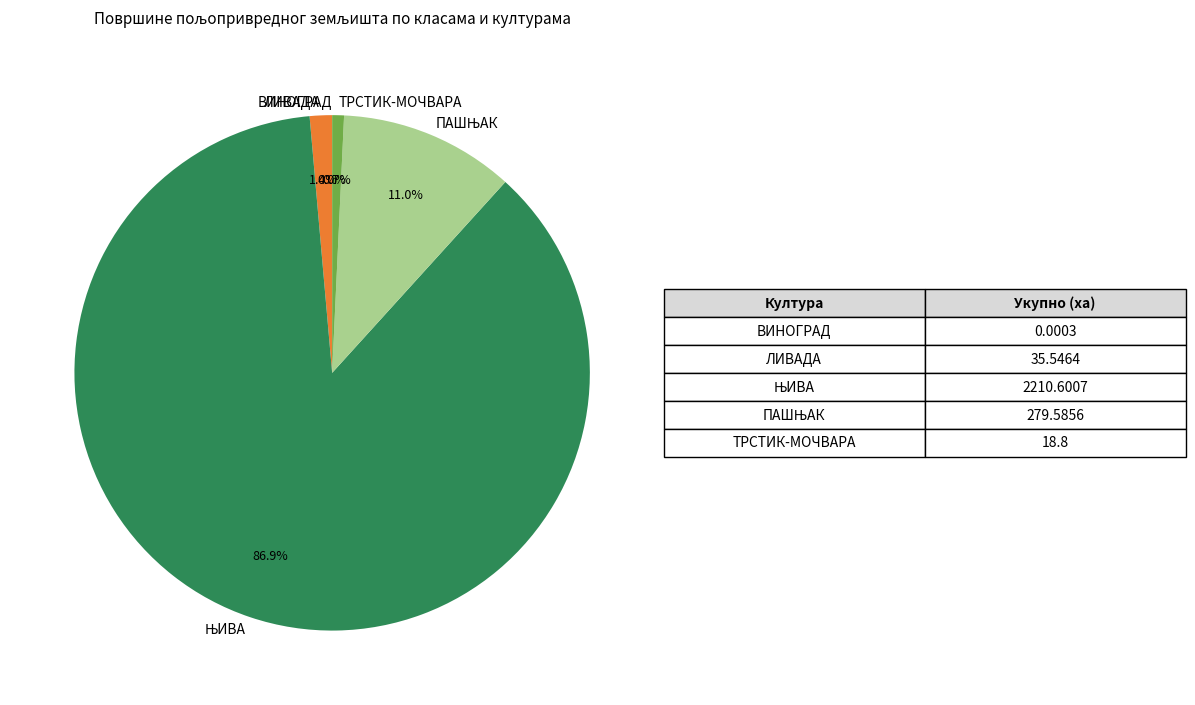

Does any single category account for the majority?

Yes